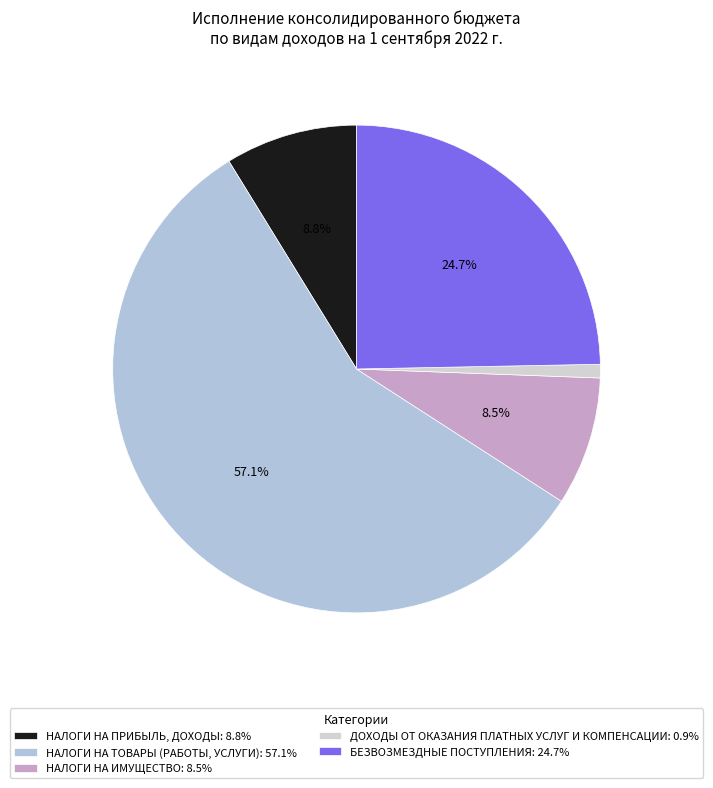

The БЕЗВОЗМЕЗДНЫЕ ПОСТУПЛЕНИЯ slice represents 17% of the pie. True or false?

False